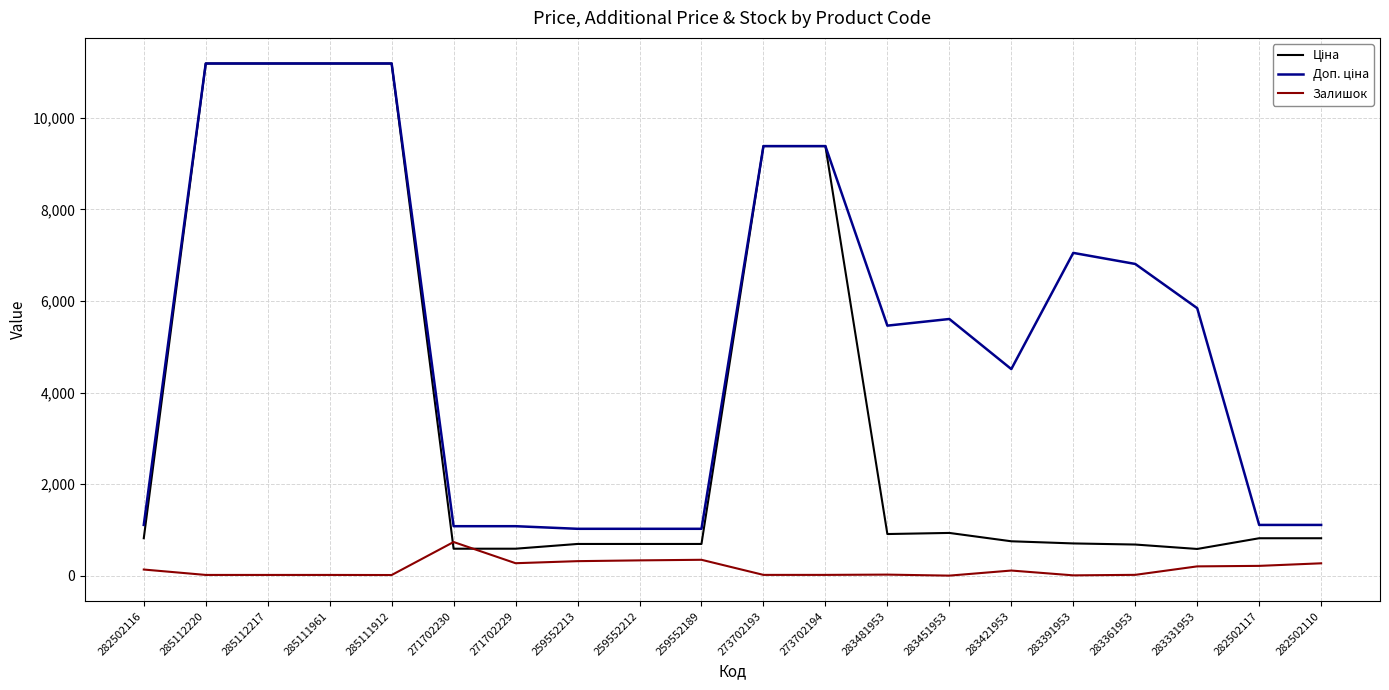

What is the highest value of the Залишок series?

736.0